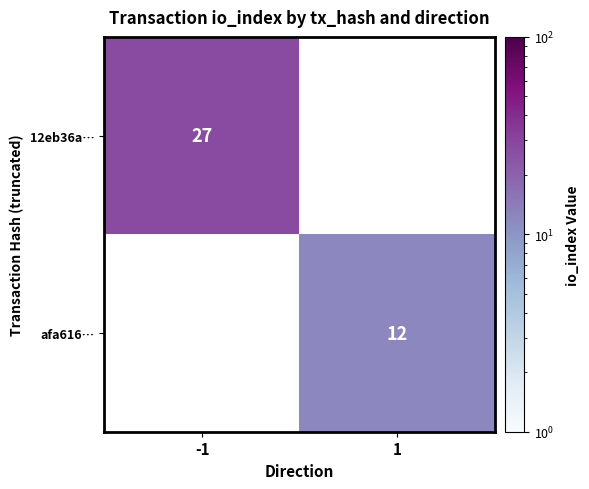

The afa616… series shows 3 at 1. True or false?

False